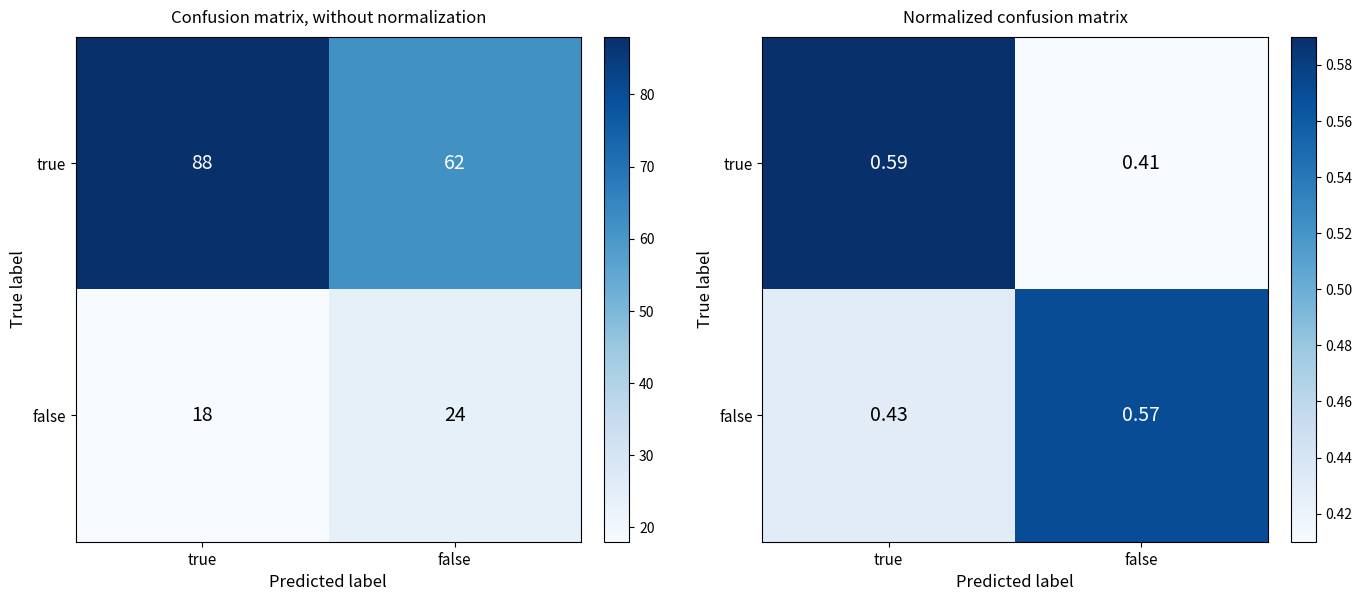

What is the total value across all series at false?

1.0